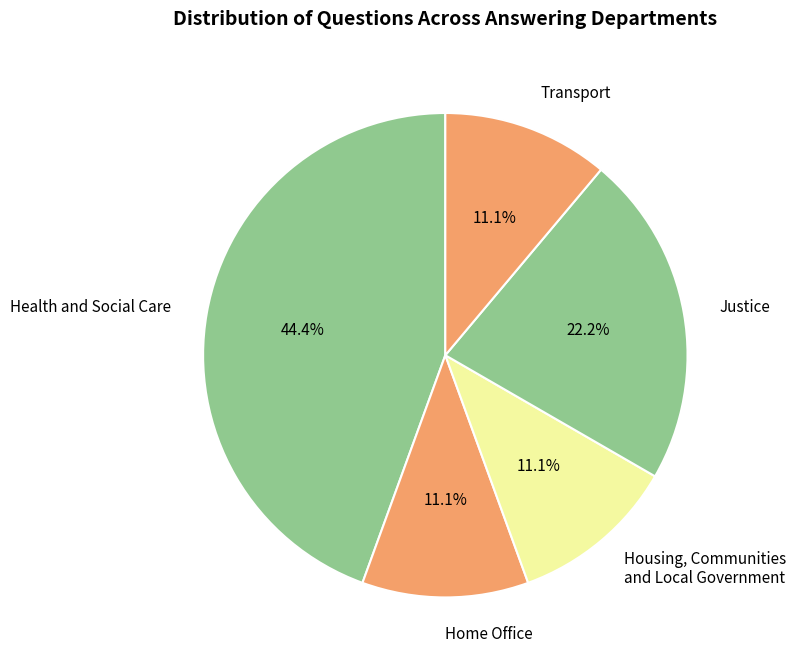

The Housing, Communities and Local Government slice represents 4% of the pie. True or false?

False